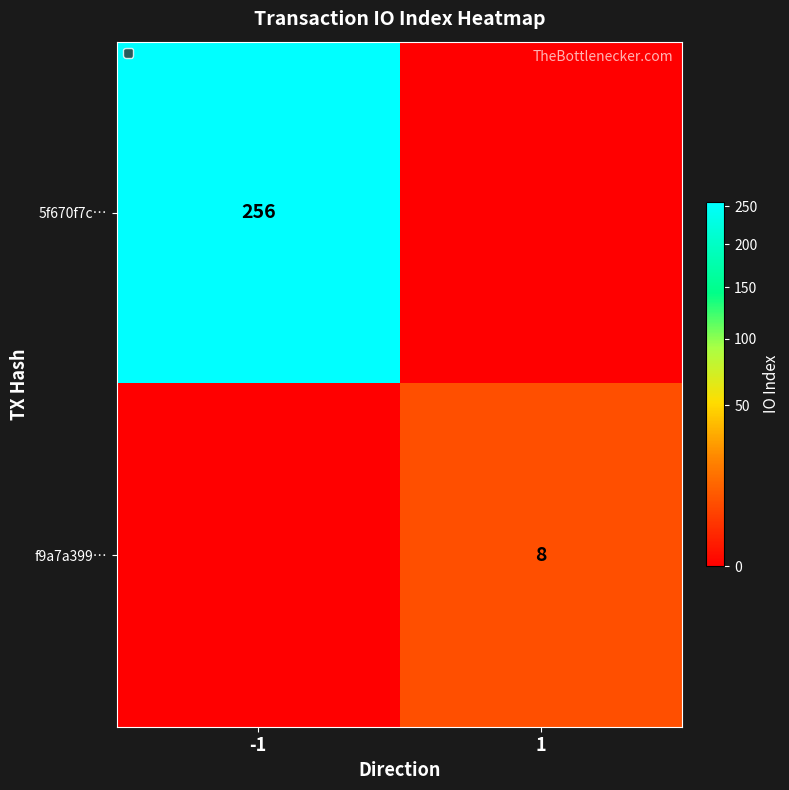

The value of f9a7a399… at 1 is 5. True or false?

False